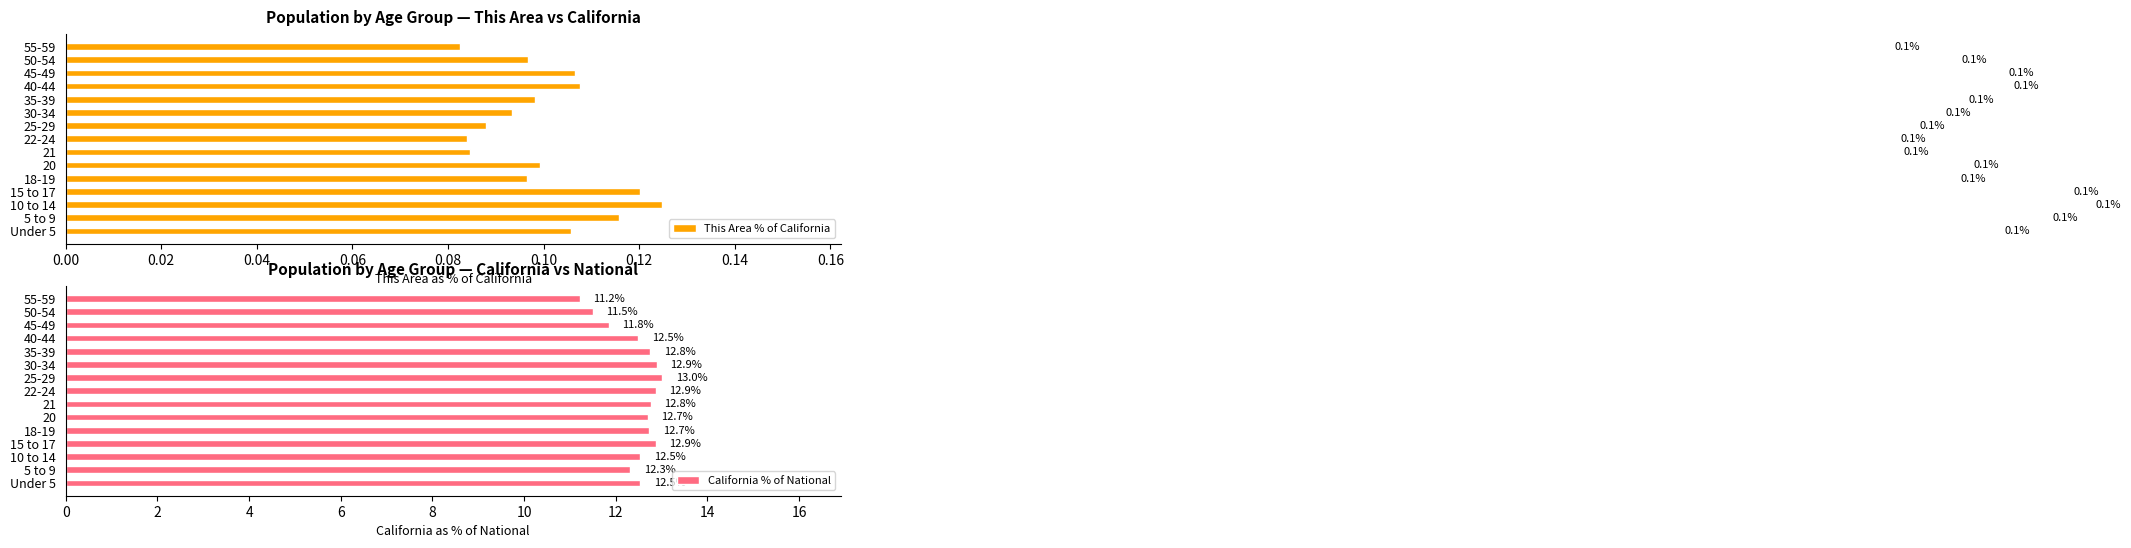

True or false: This Area % of California has a value of 0.2 at 50-54.

False